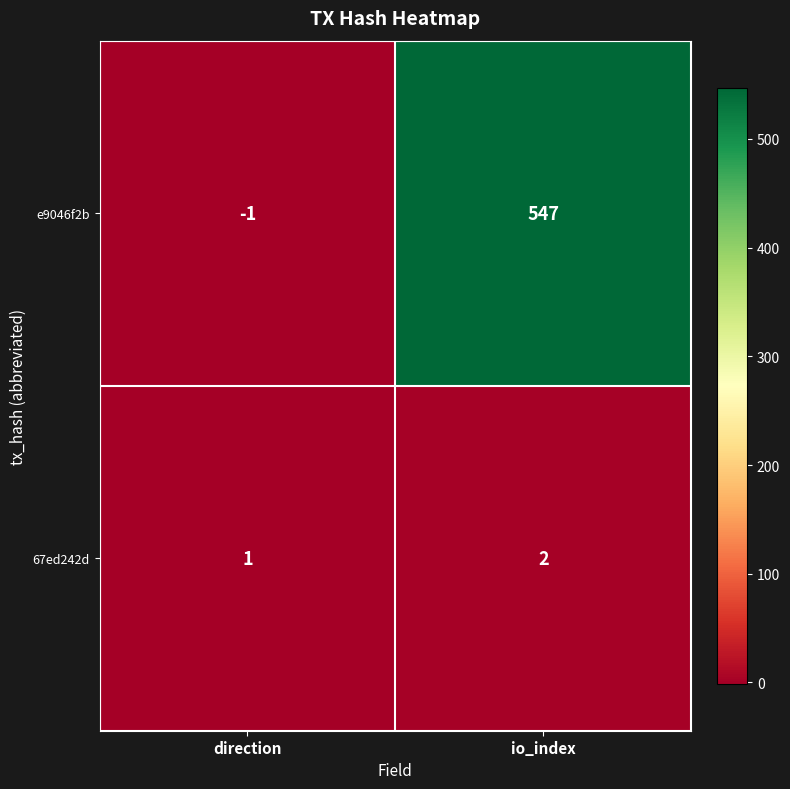

What is the approximate value of e9046f2b at io_index?

547